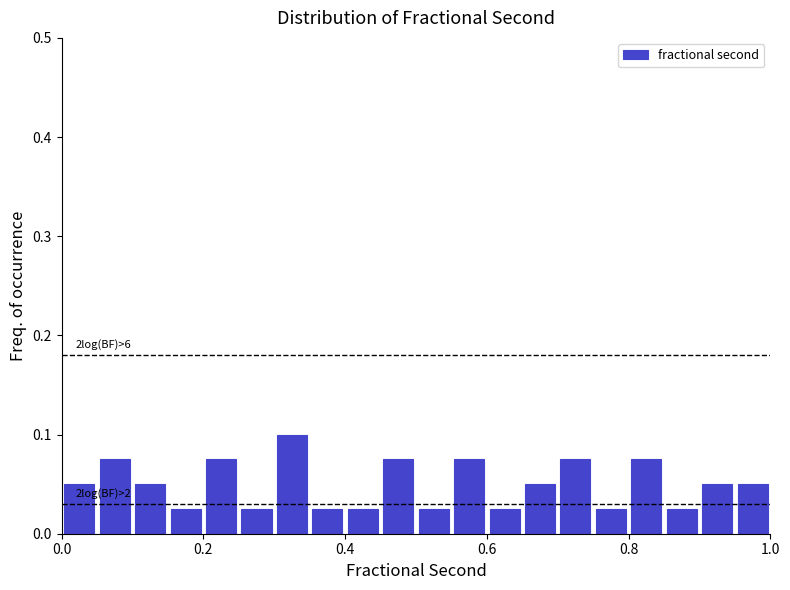

Around what value on the x-axis is the tallest bar? Give the approximate position of its centre, as read against the axis.

0.32